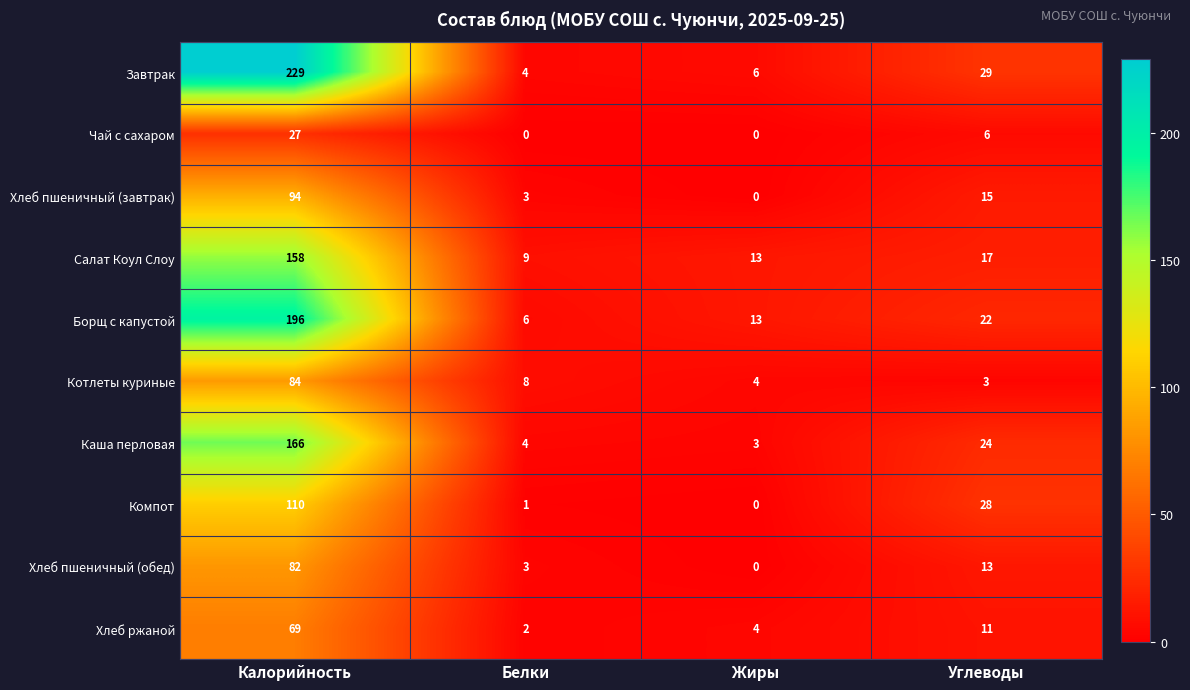

List the series in order of their peak value, highest first.

Завтрак, Борщ с капустой, Каша перловая, Салат Коул Слоу, Компот, Хлеб пшеничный (завтрак), Котлеты куриные, Хлеб пшеничный (обед), Хлеб ржаной, Чай с сахаром